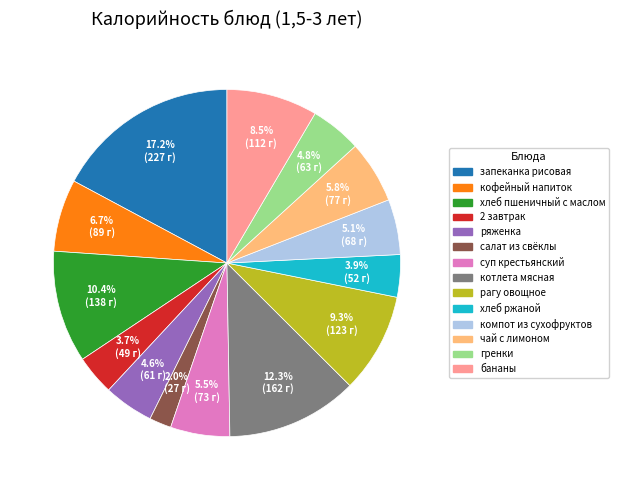

Count the number of slices in the pie.

14